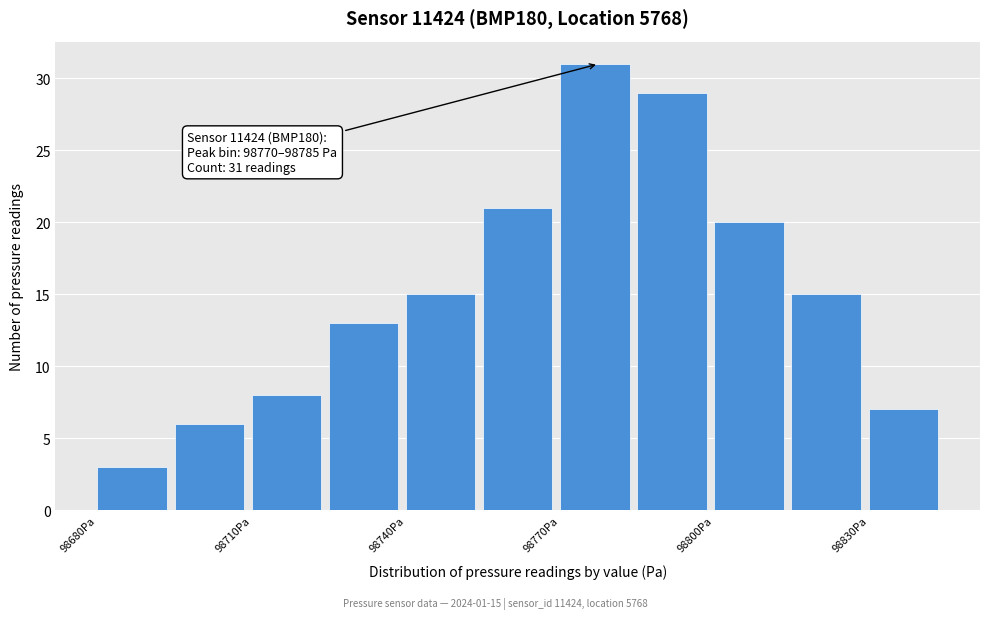

Read against the x-axis, roughly where is the centre of the tallest bar?

98775